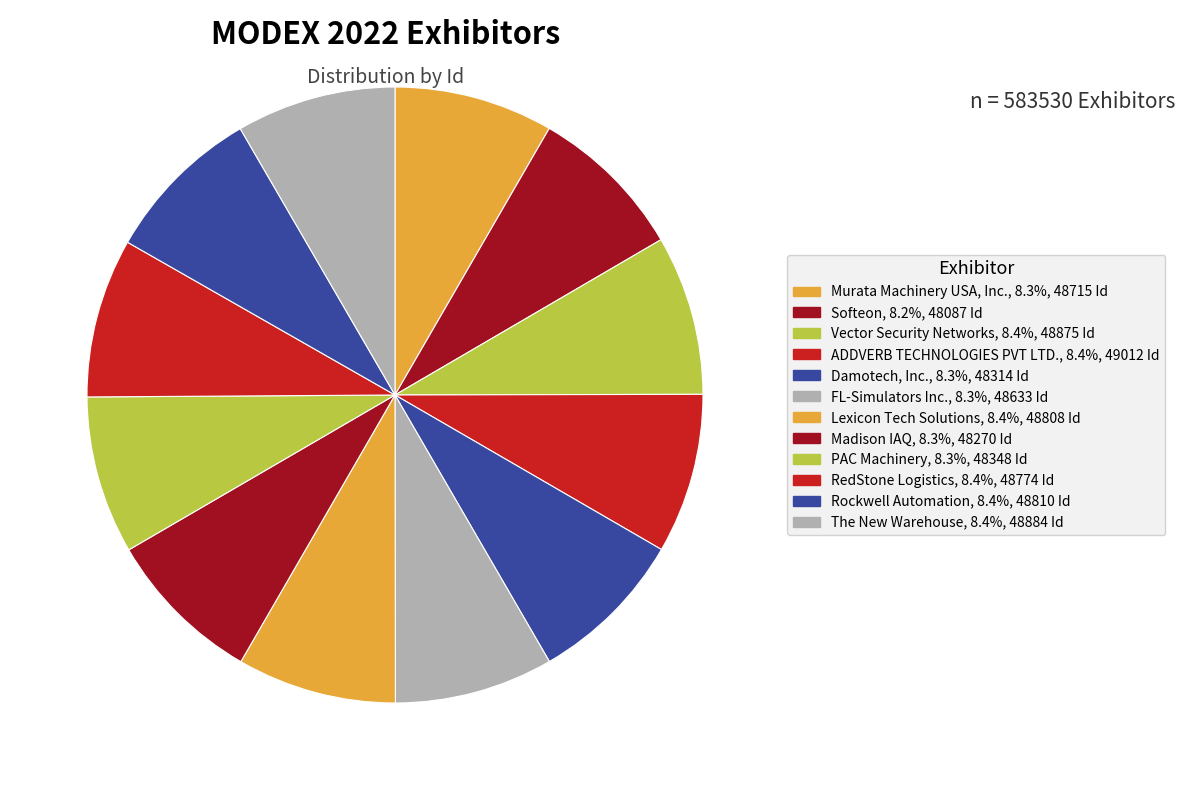

How many segments does this pie chart have?

12